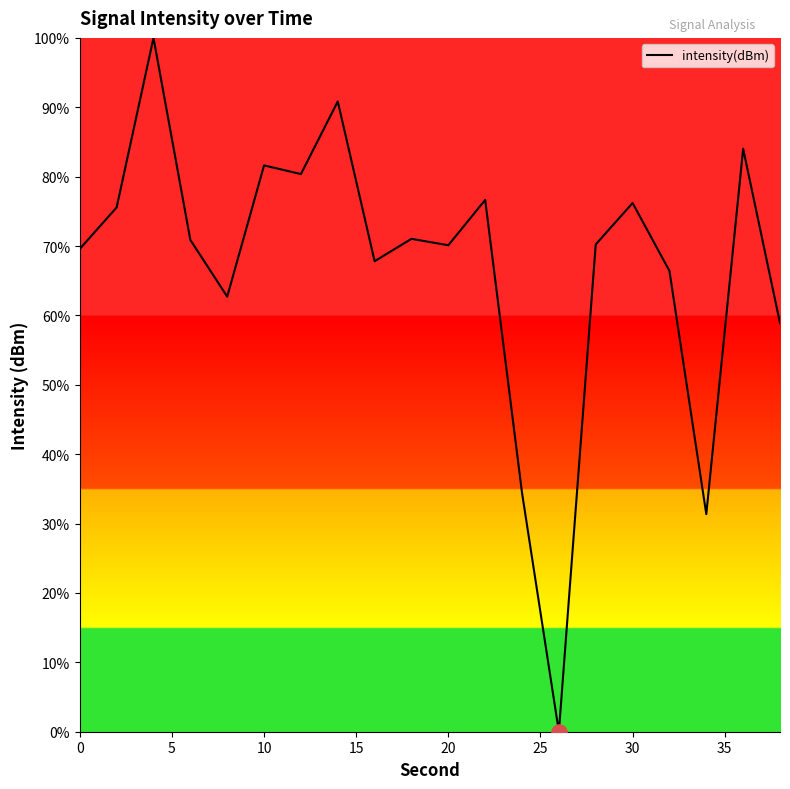

What is the greatest value displayed?

100.0